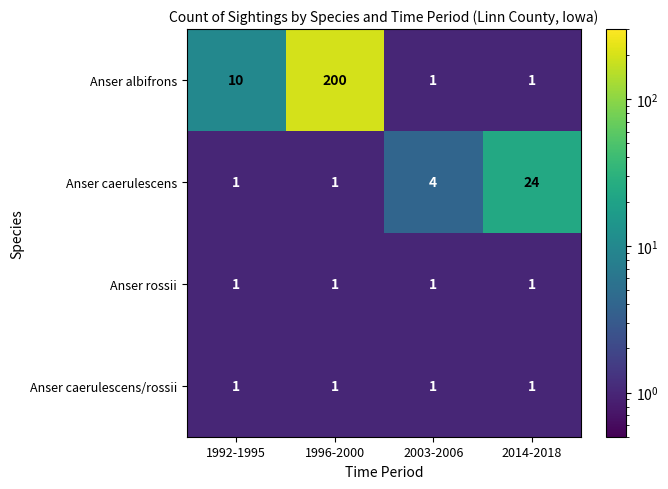

Which series has the largest total across all categories?

Anser albifrons